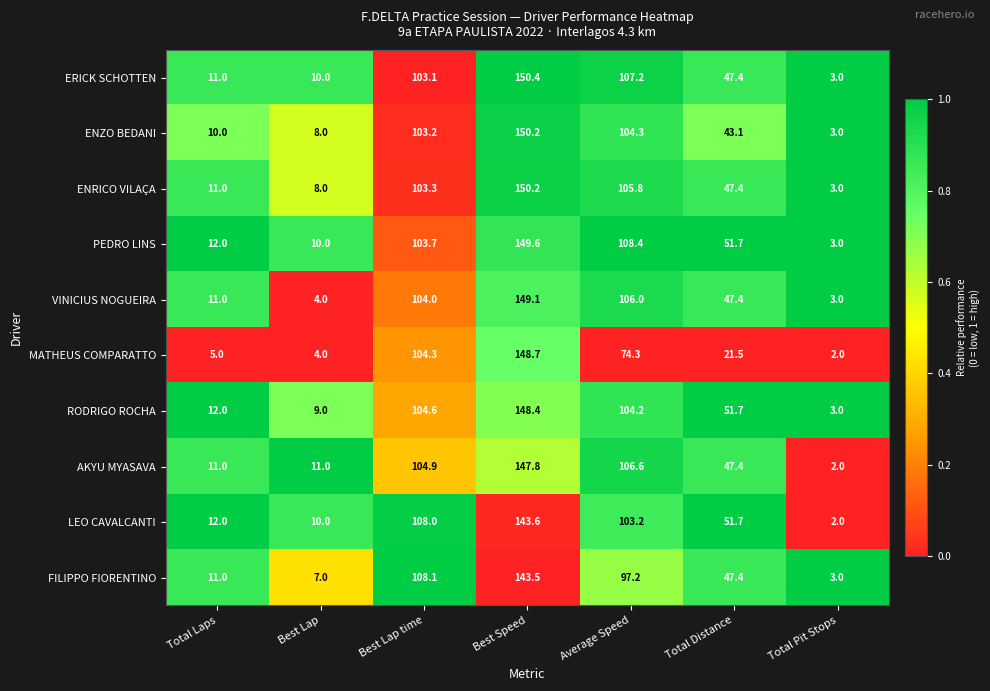

True or false: MATHEUS COMPARATTO has a value of 104.3 at Best Lap time.

True